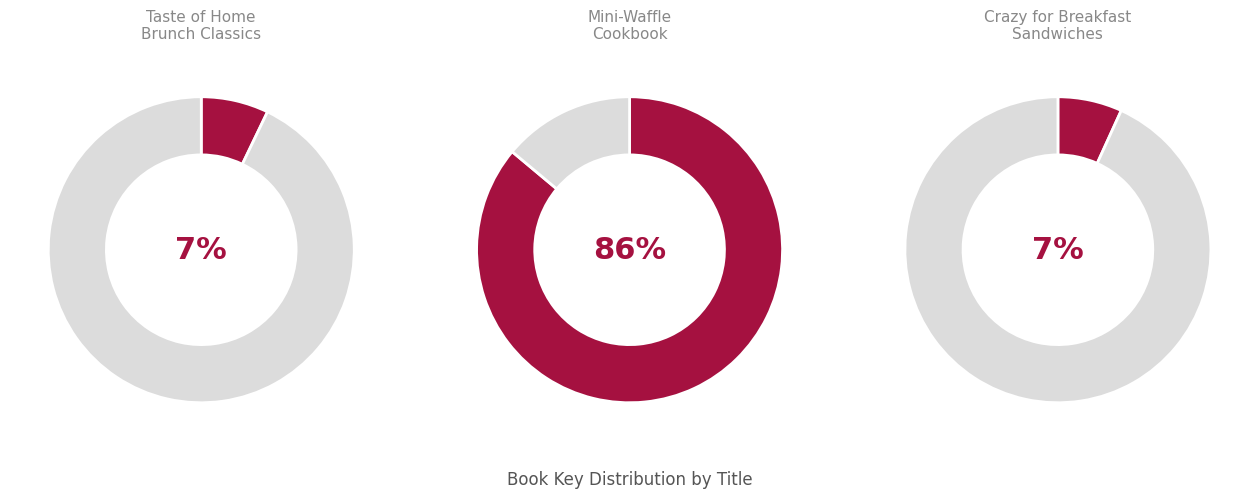

Is there a majority slice in this chart?

Yes